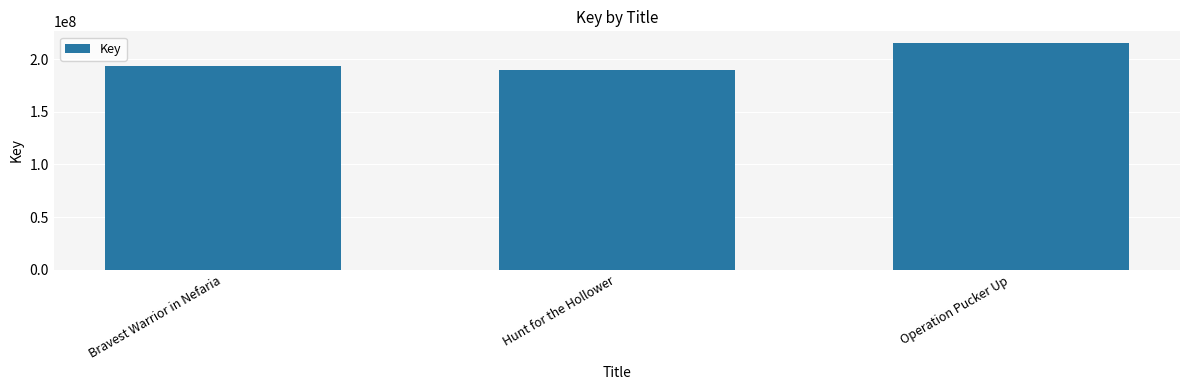

What is the minimum value shown in the chart?

190092861